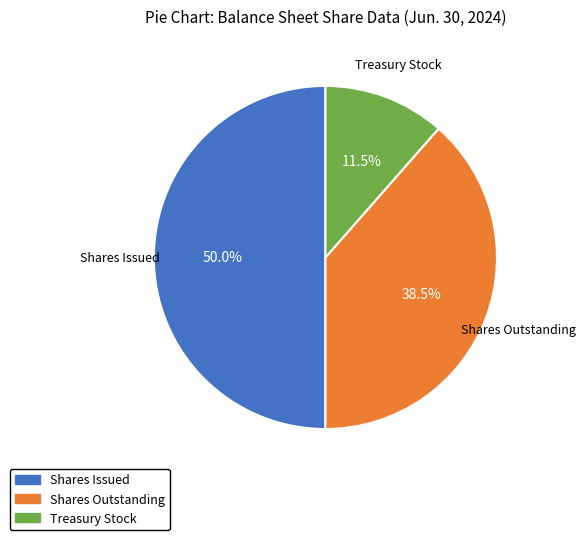

Rank the categories by value from highest to lowest.

Shares Issued, Shares Outstanding, Treasury Stock